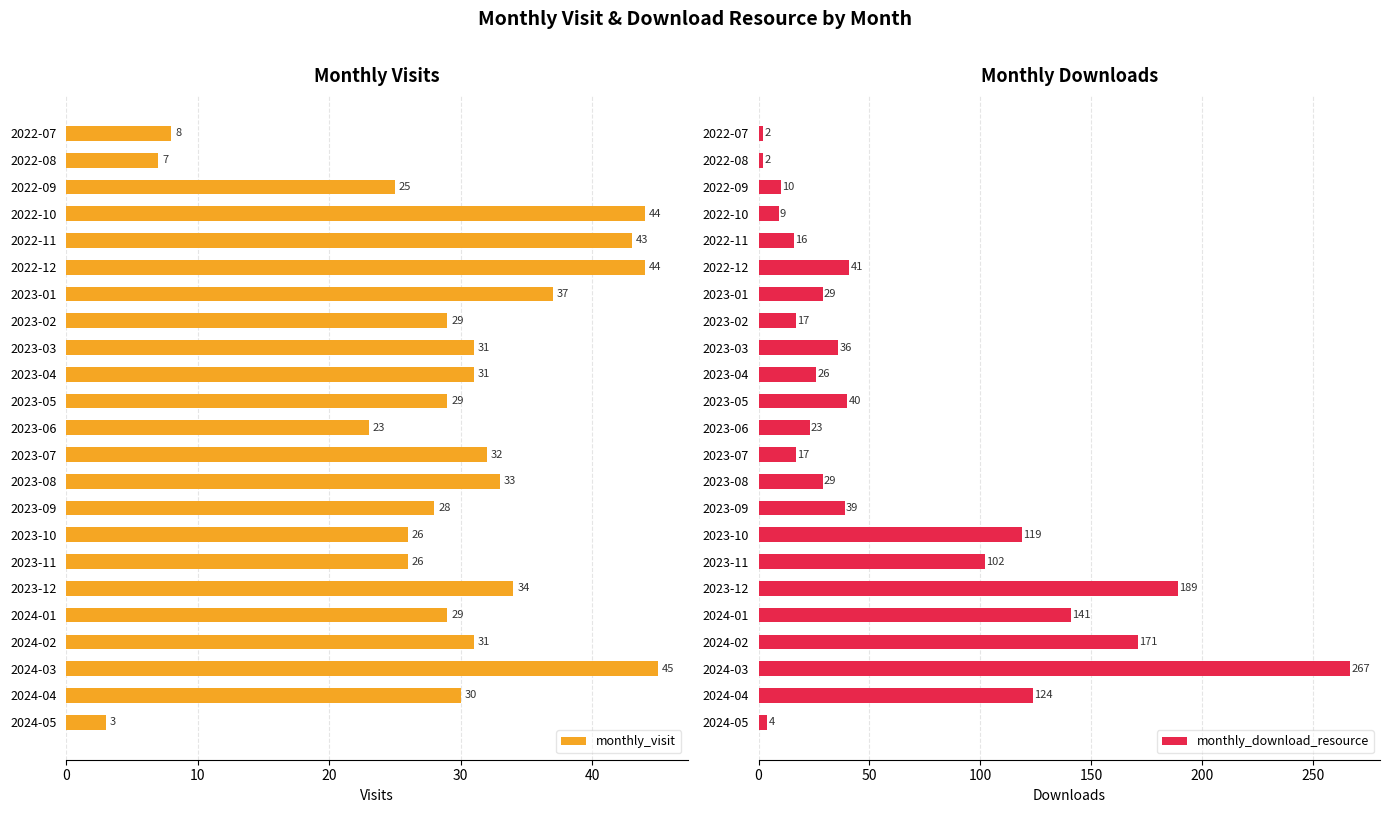

At how many categories does at least one series exceed 84?

7